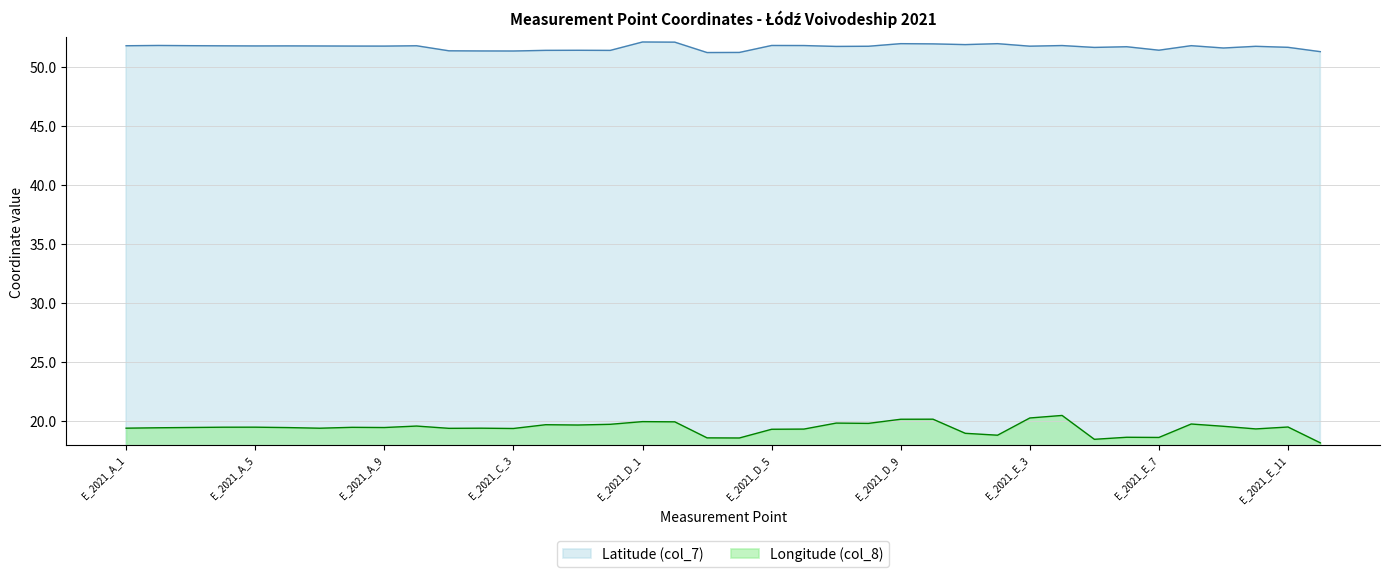

True or false: Longitude (col_8) and Latitude (col_7) intersect in this chart.

False